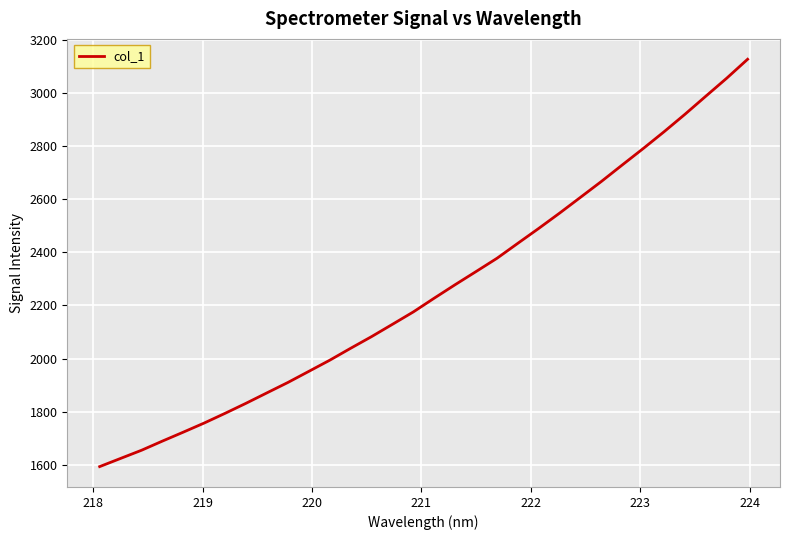

What is the greatest value displayed?

3126.5